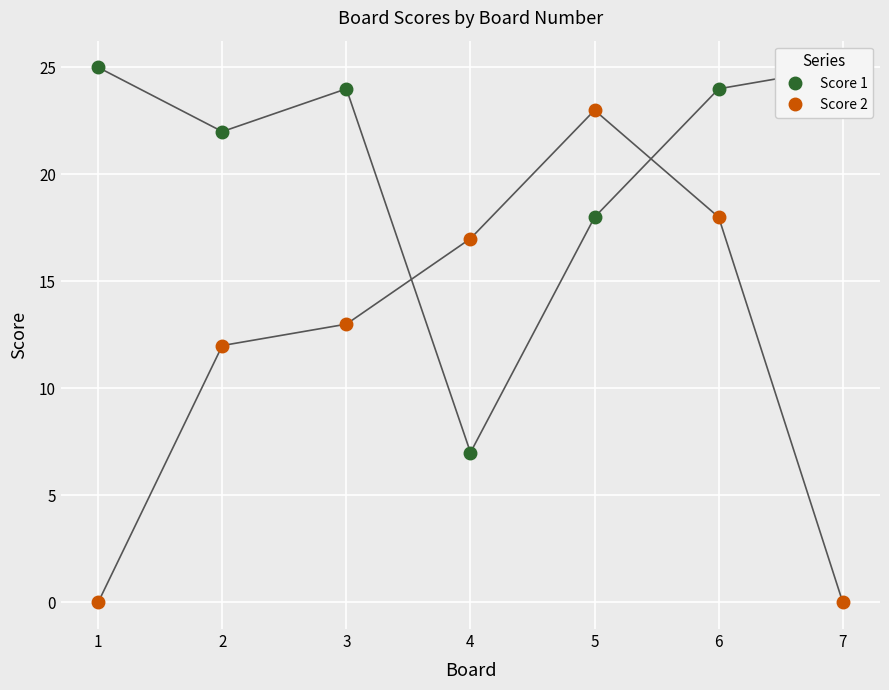

What is the difference between the second highest and second lowest values in the Score 1 series?

7